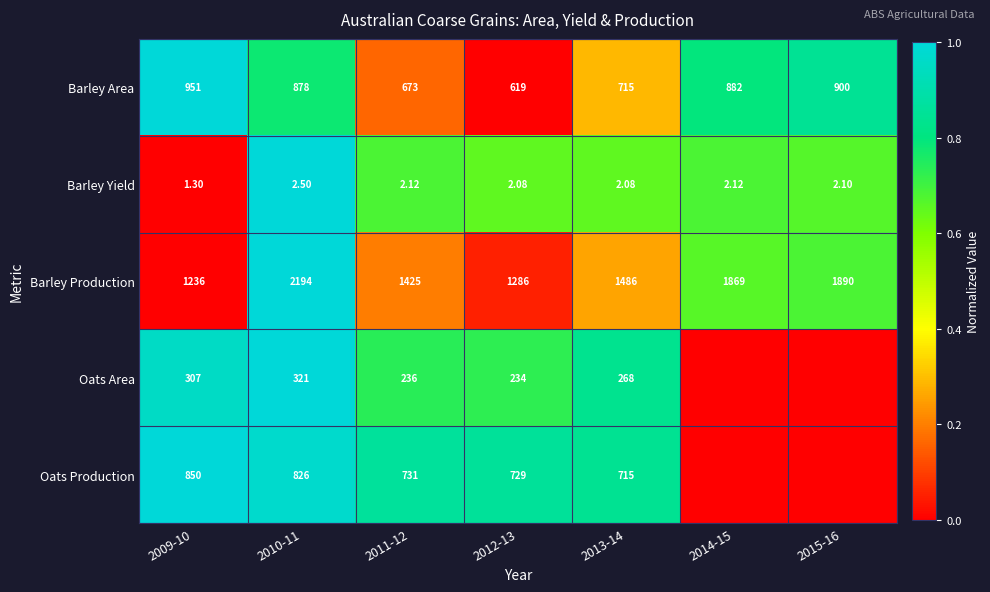

Rank the series at 2009-10 from lowest to highest value.

Barley Yield, Oats Area, Oats Production, Barley Area, Barley Production